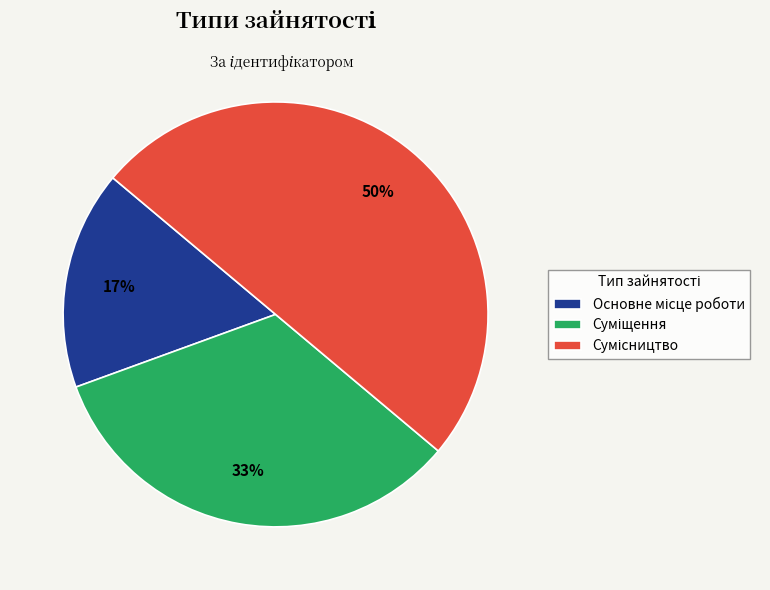

To the nearest percent, what is the difference between the largest and smallest slice percentages?

33%